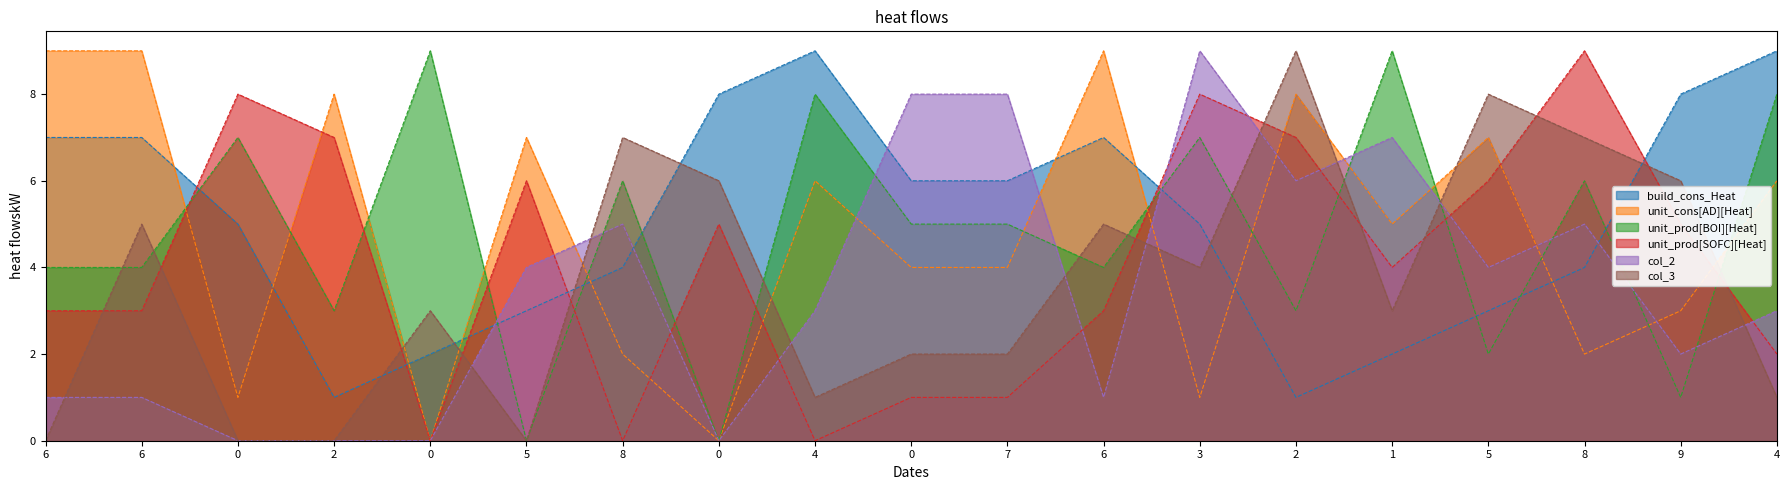

What is the difference between the maximum and second lowest values in the col_4 series?

8